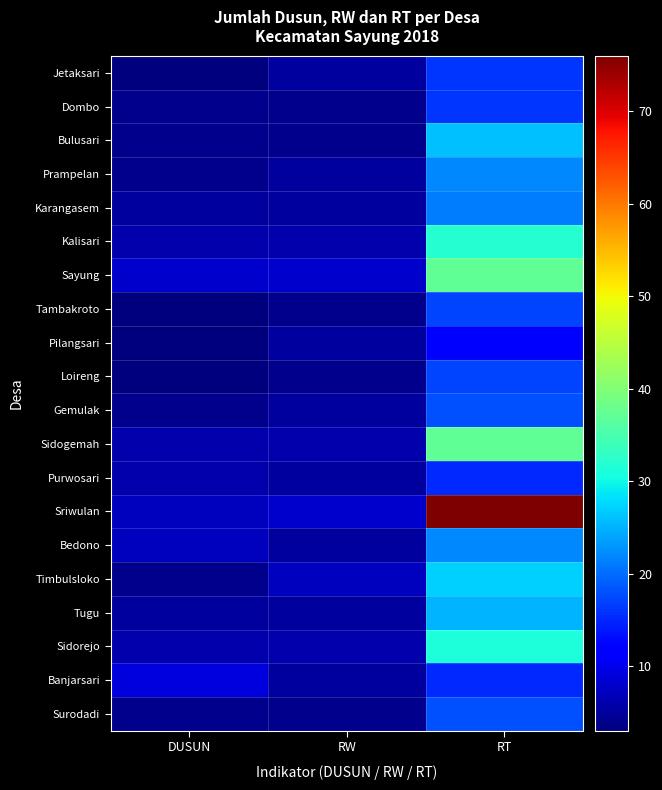

Rank the series by their maximum value, from lowest to highest.

Pilangsari, Purwosari, Banjarsari, Jetaksari, Dombo, Tambakroto, Loireng, Gemulak, Surodadi, Karangasem, Prampelan, Bedono, Tugu, Bulusari, Timbulsloko, Sidorejo, Kalisari, Sayung, Sidogemah, Sriwulan